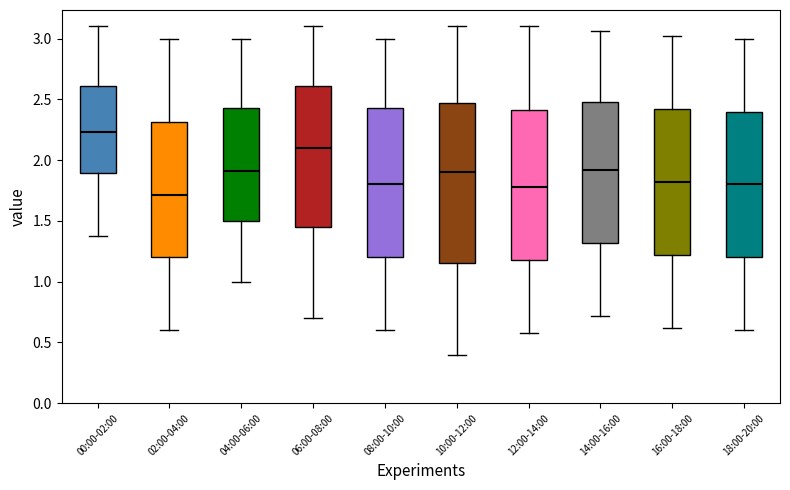

Which box is the tallest, from its lower edge to its upper edge?

10:00-12:00